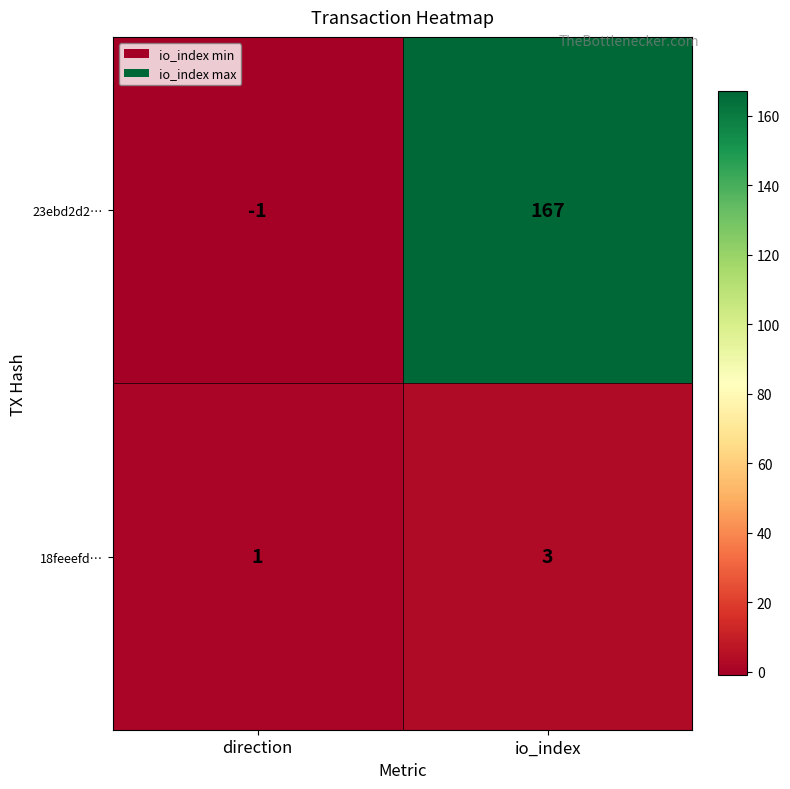

The value of 23ebd2d2… at direction is -1. True or false?

True